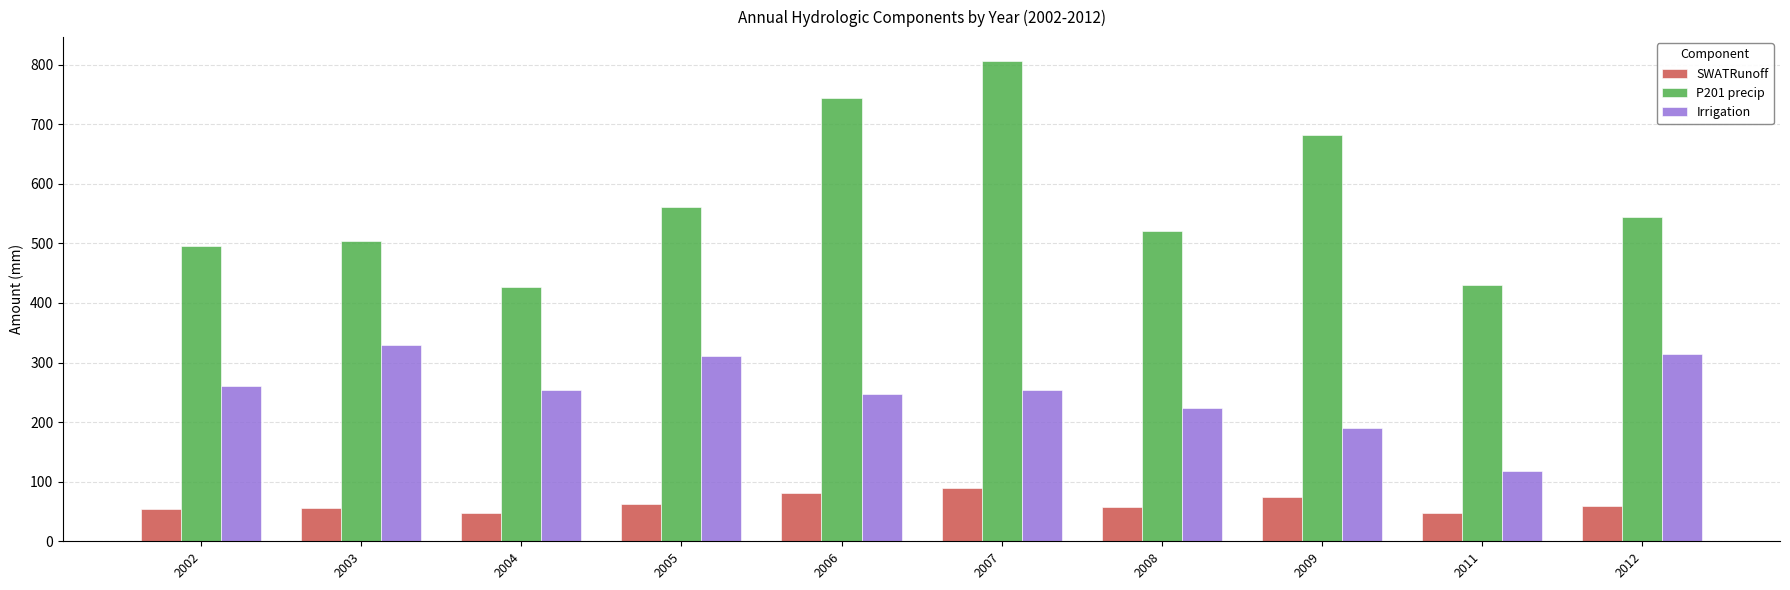

Where is Irrigation nearest to the value 223?

2008